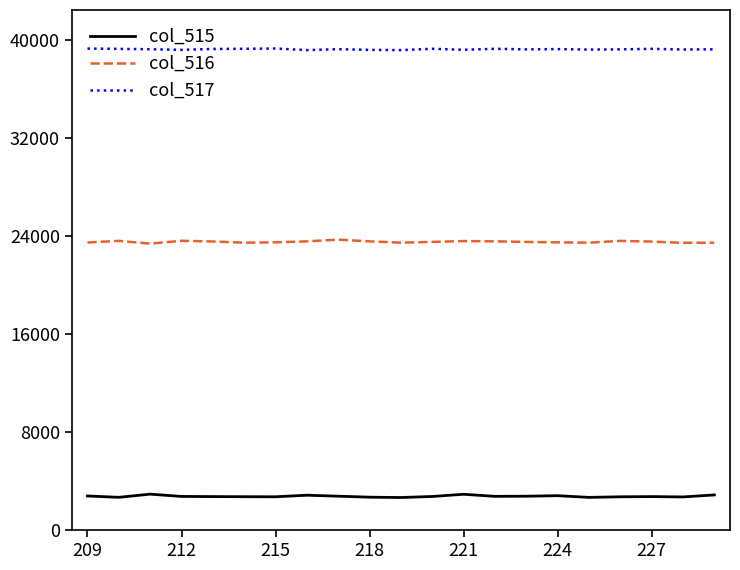

True or false: col_515 and col_517 cross at least once.

False